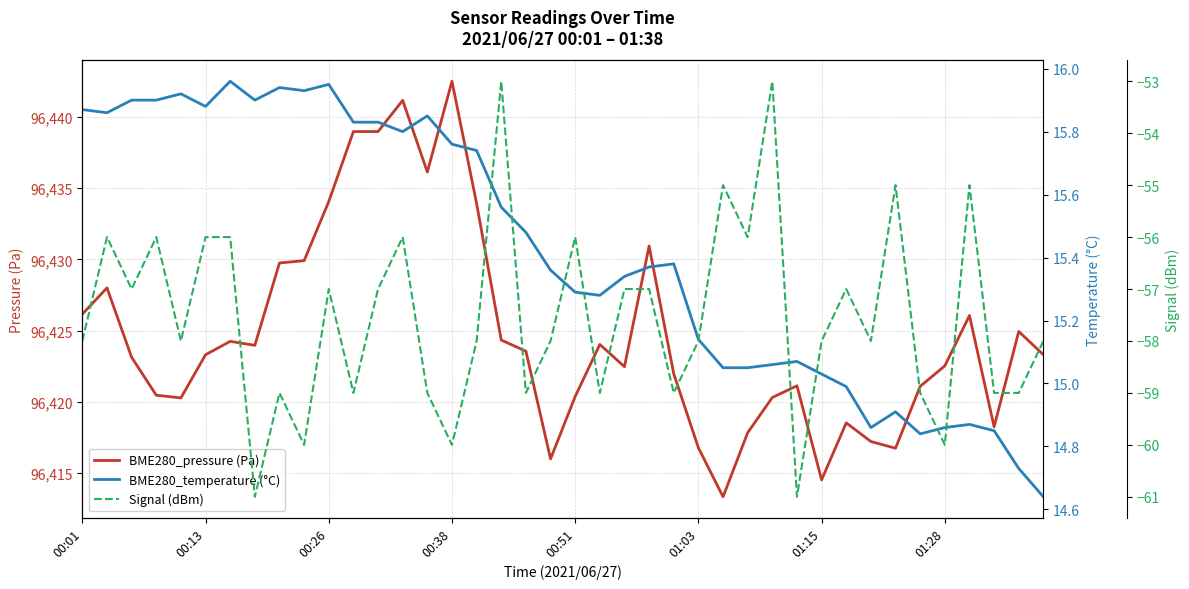

What is the value of the Signal (dBm) point at the 11th from the left?

-57.0